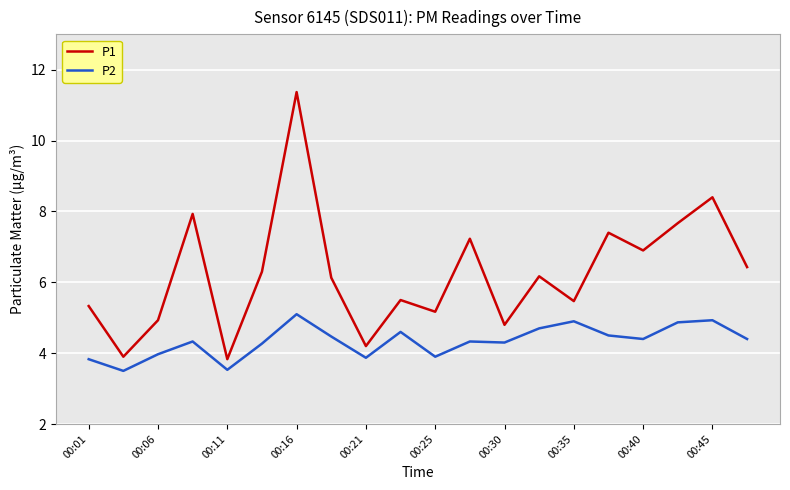

Which series has the widest spread of values?

P1